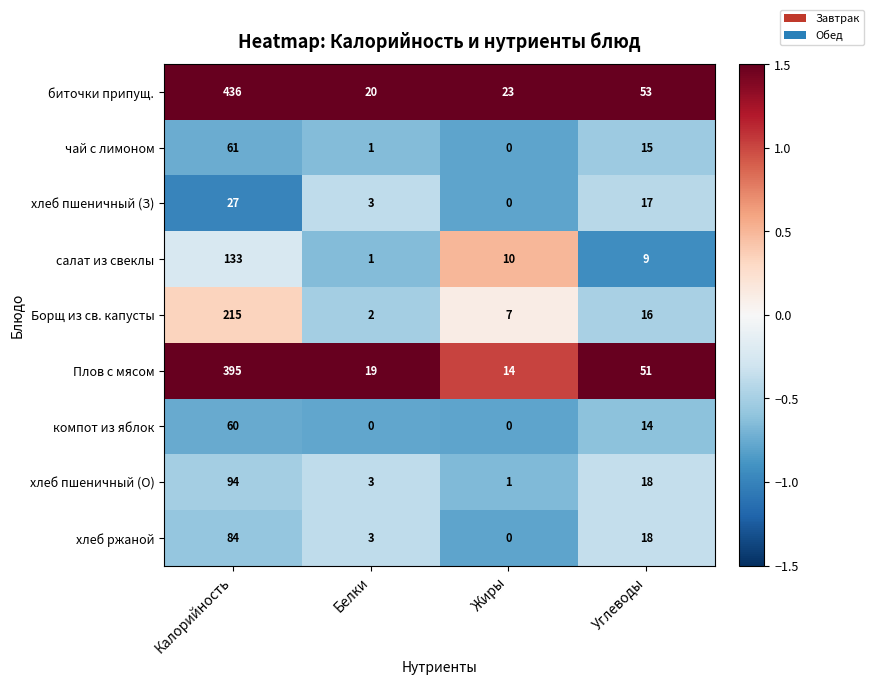

What is the difference between the maximum and second lowest values in the хлеб ржаной series?

81